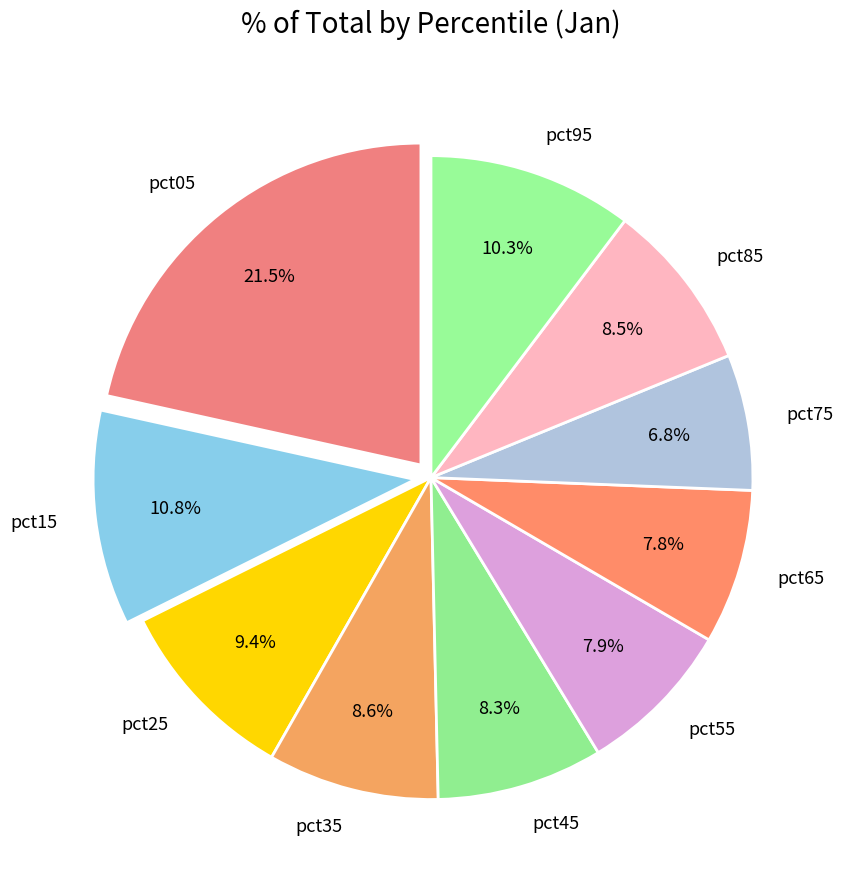

Is it true that pct35 is 9% of the pie?

True